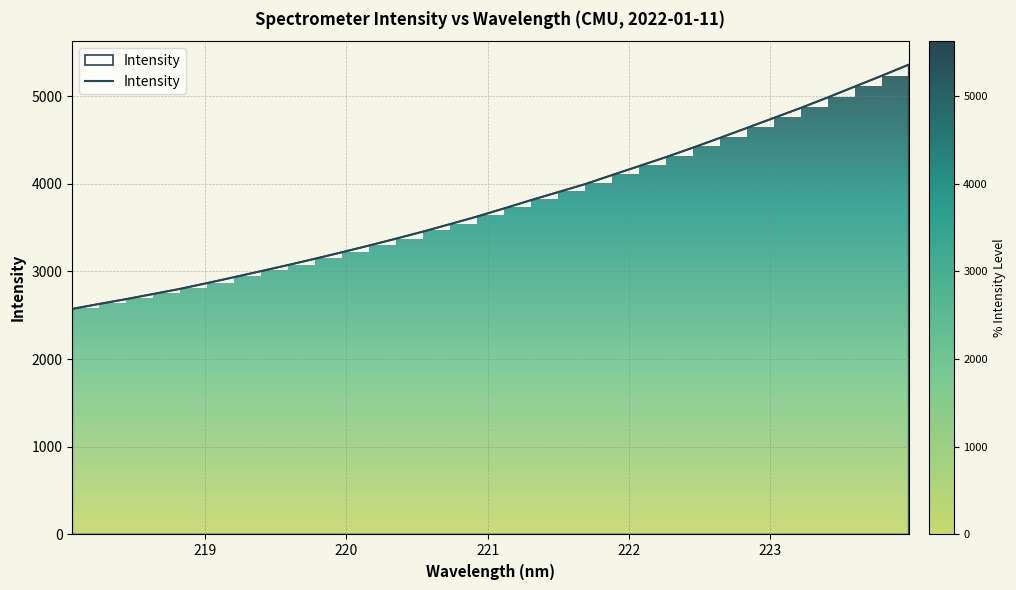

What is the highest value of the Intensity series?

5359.4